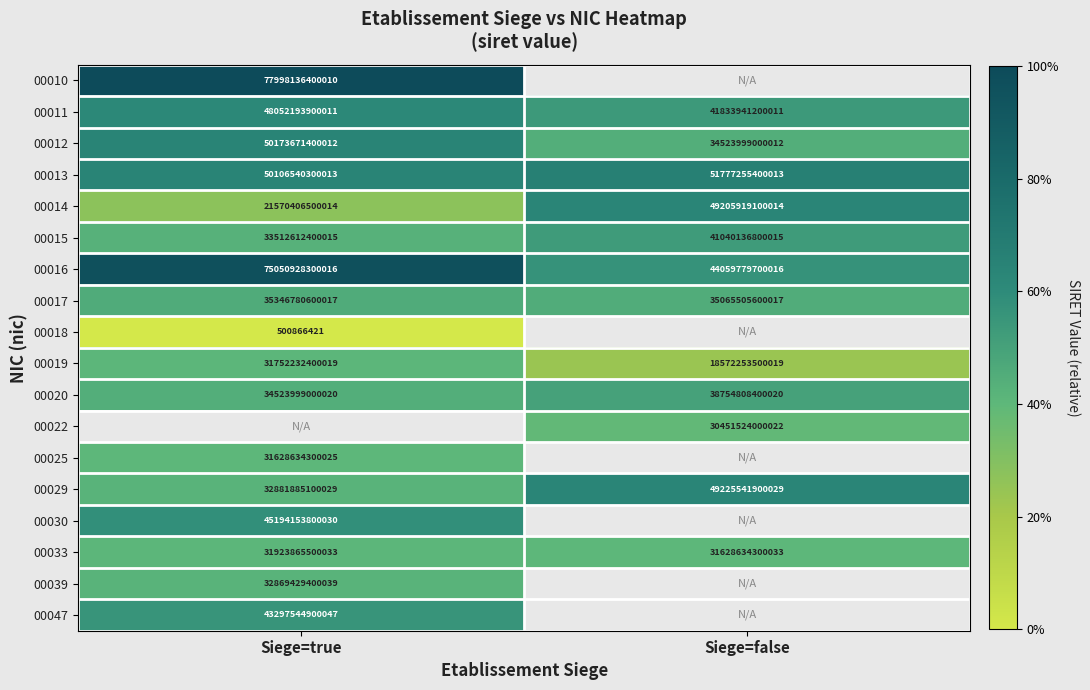

The 00013 series shows 51777255400013 at Siege=false. True or false?

True